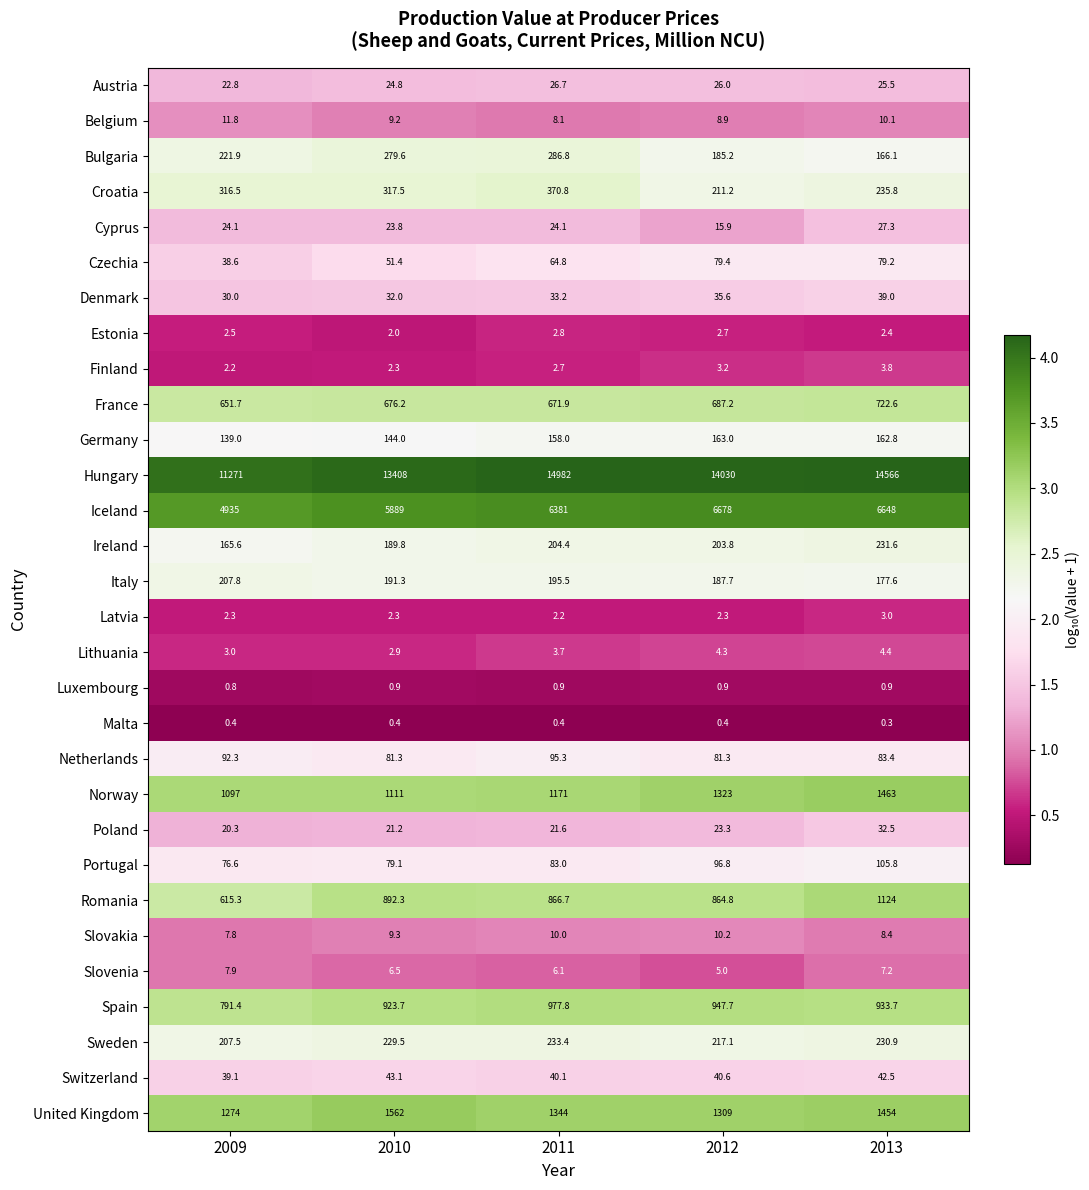

The value of France at 2010 is 346.2. True or false?

False